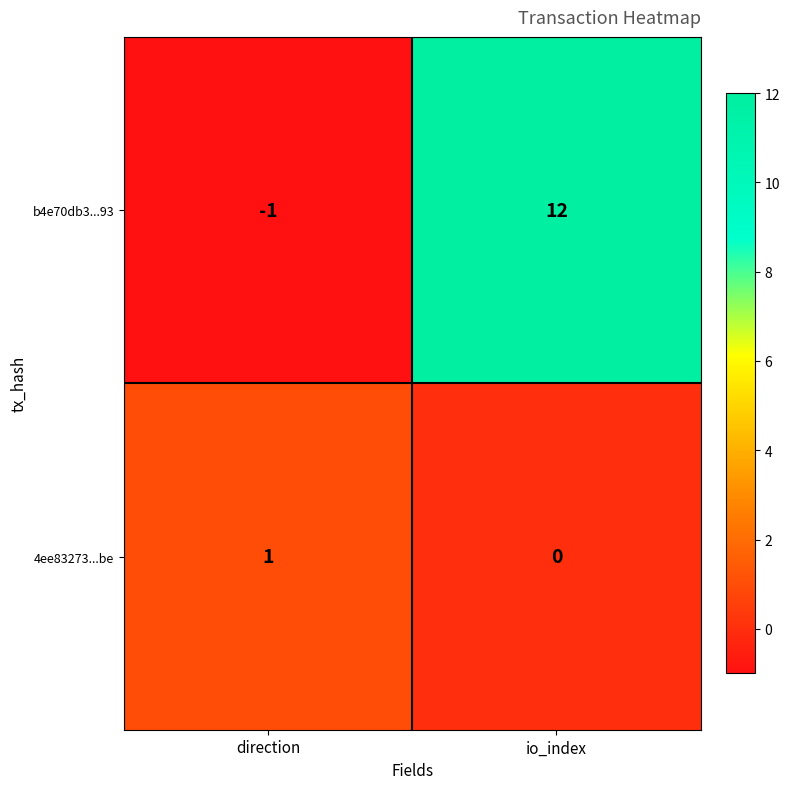

Which series has the largest total across all categories?

b4e70db3...93